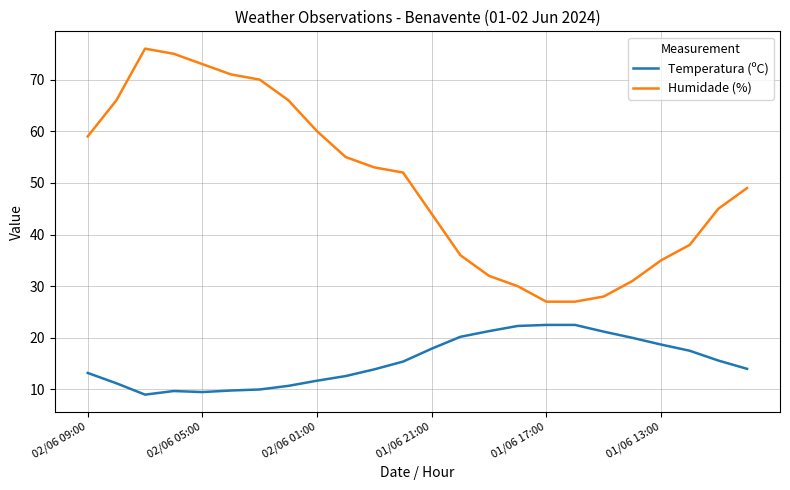

Which series has the largest range (max minus min)?

Humidade (%)